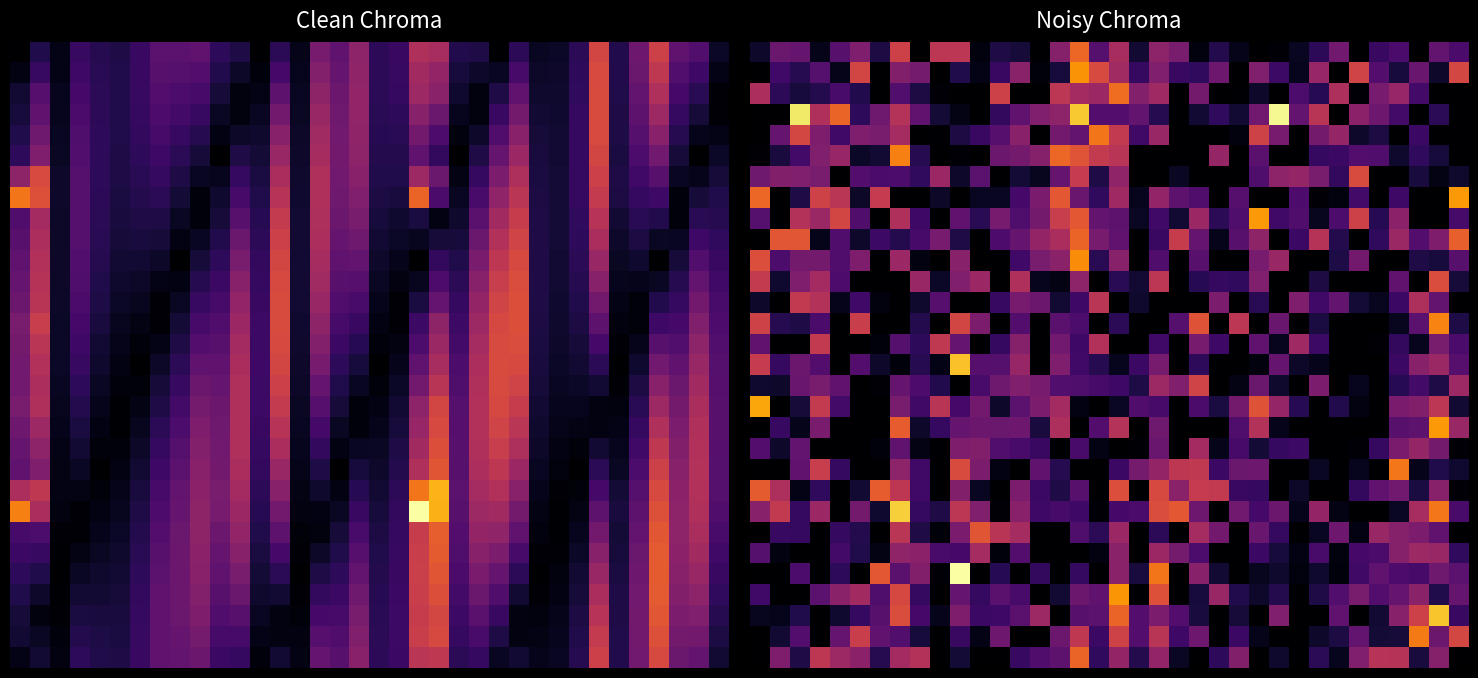

At how many categories does at least one series exceed 0?

36